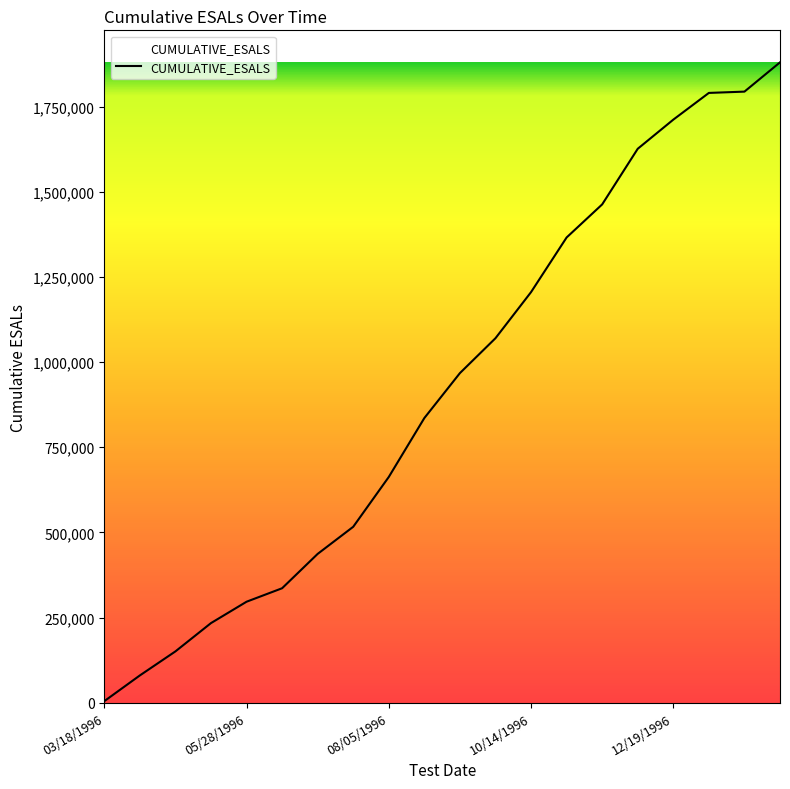

Does the chart display data point markers on the line(s)?

No